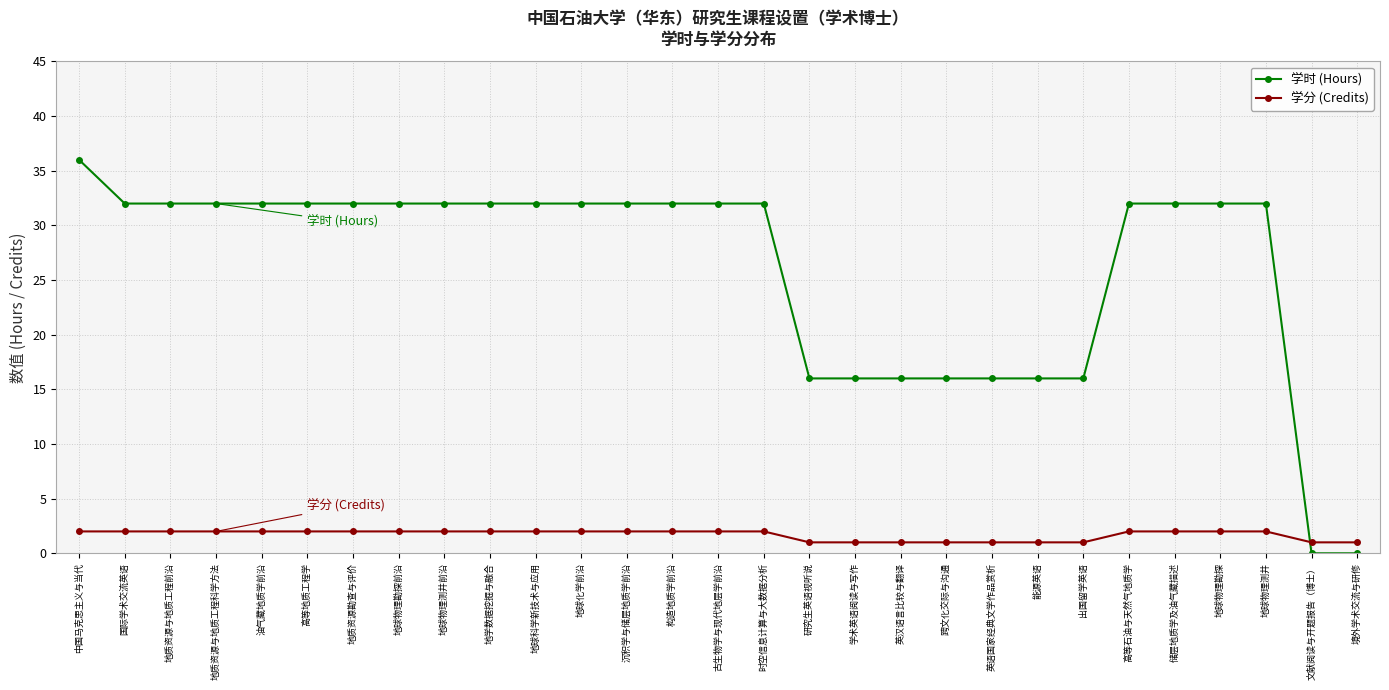

Rank the series by their average value, from lowest to highest.

学分 (Credits), 学时 (Hours)